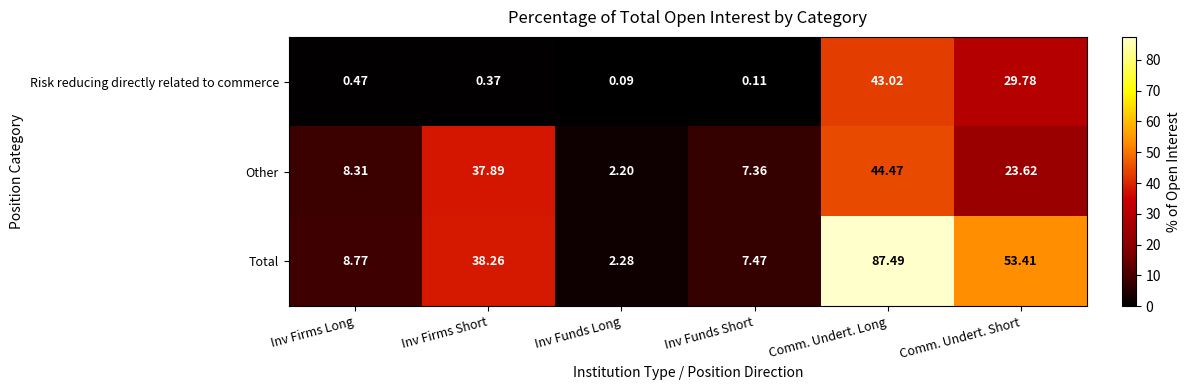

Which series has the widest spread of values?

Total